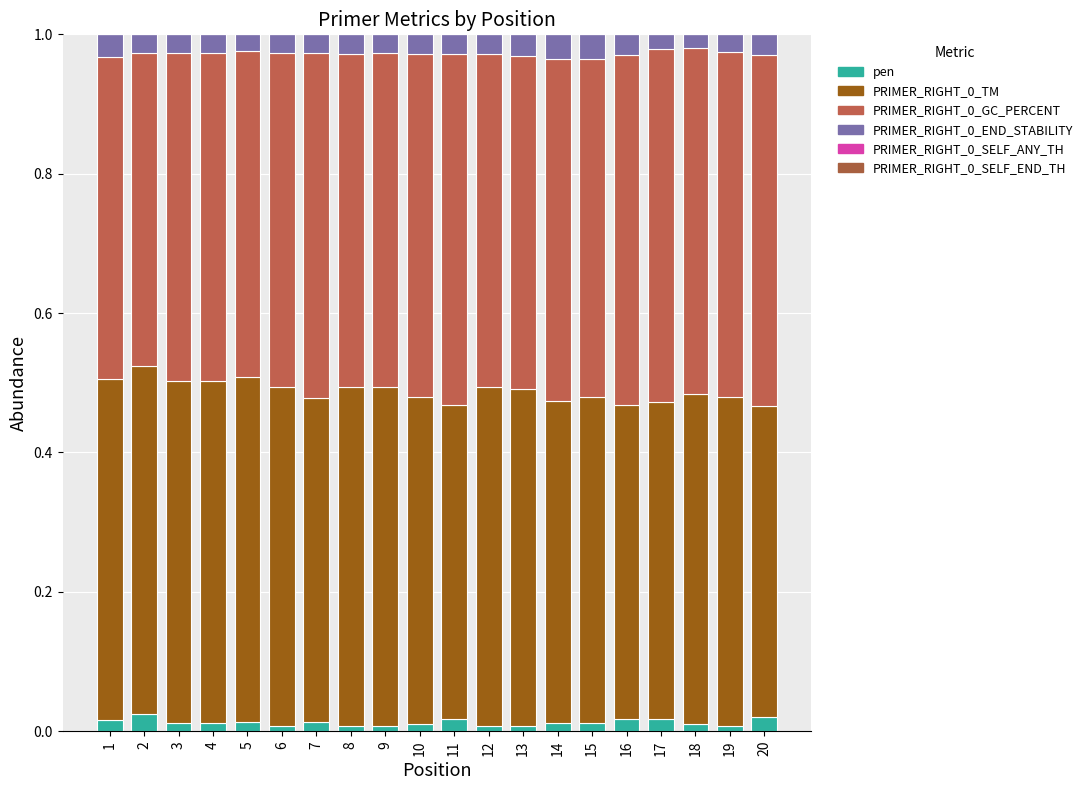

What is the total value across all series at 9?

1.0